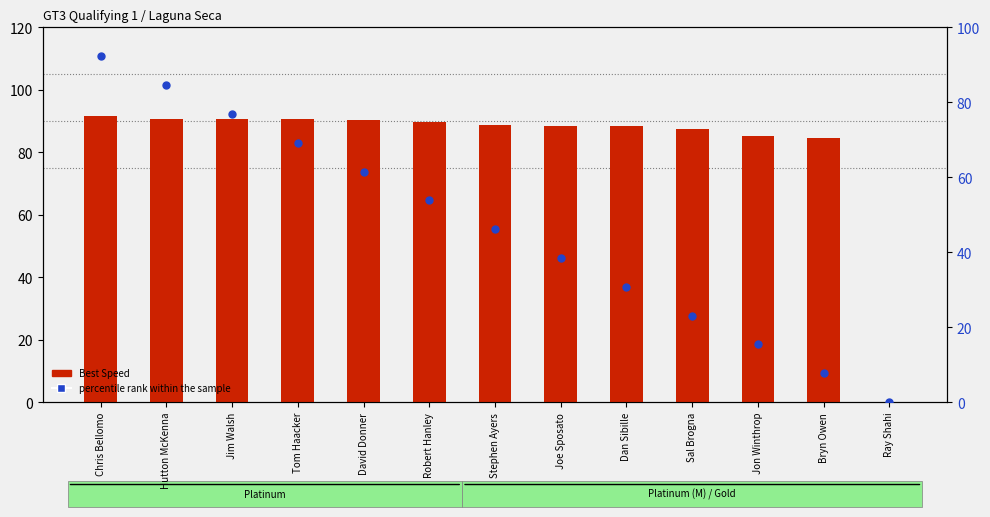

At which category is the sum across all series the highest?

Chris Bellomo